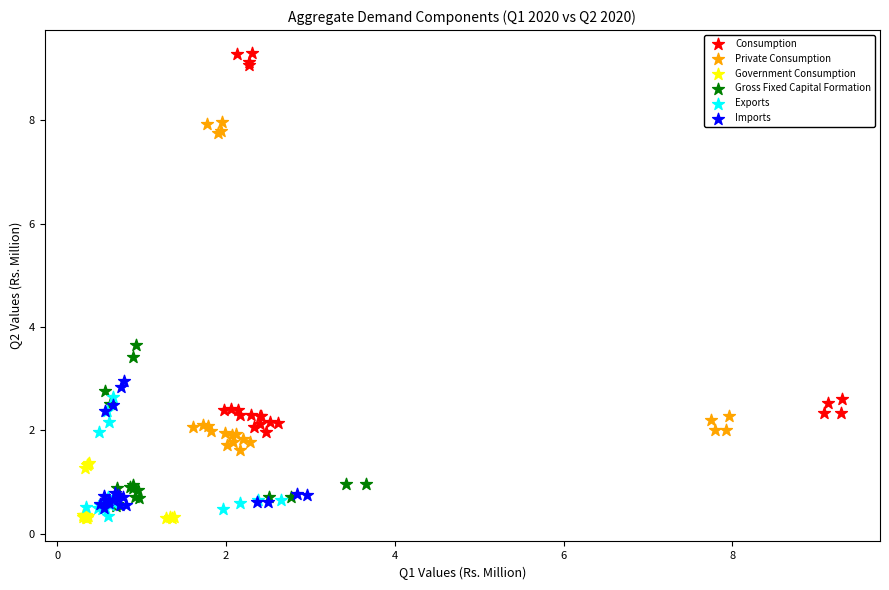

What are all the series names shown in the legend?

Consumption, Private Consumption, Government Consumption, Gross Fixed Capital Formation, Exports, Imports